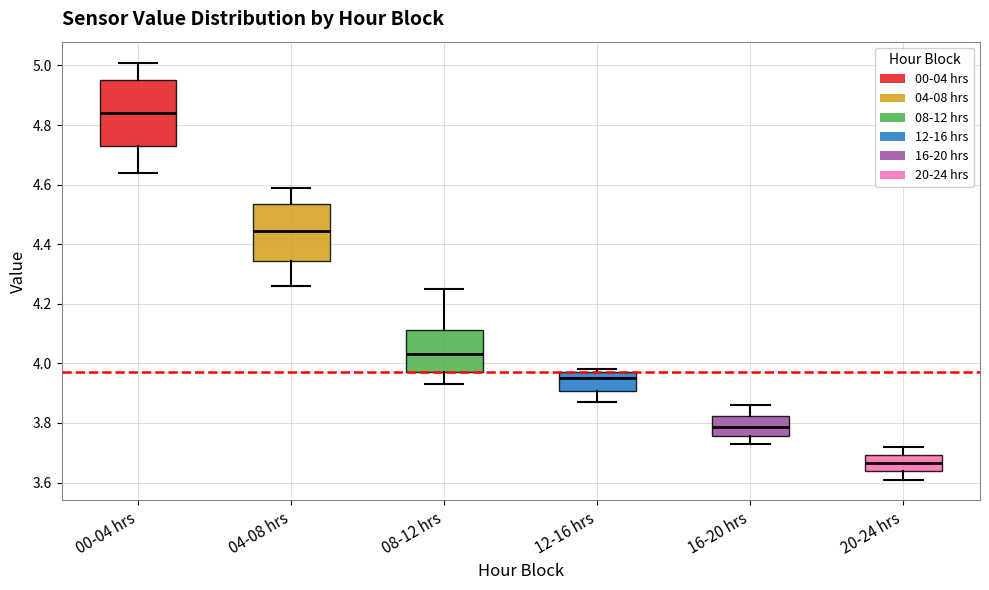

Which box's median line is the lowest?

20-24 hrs